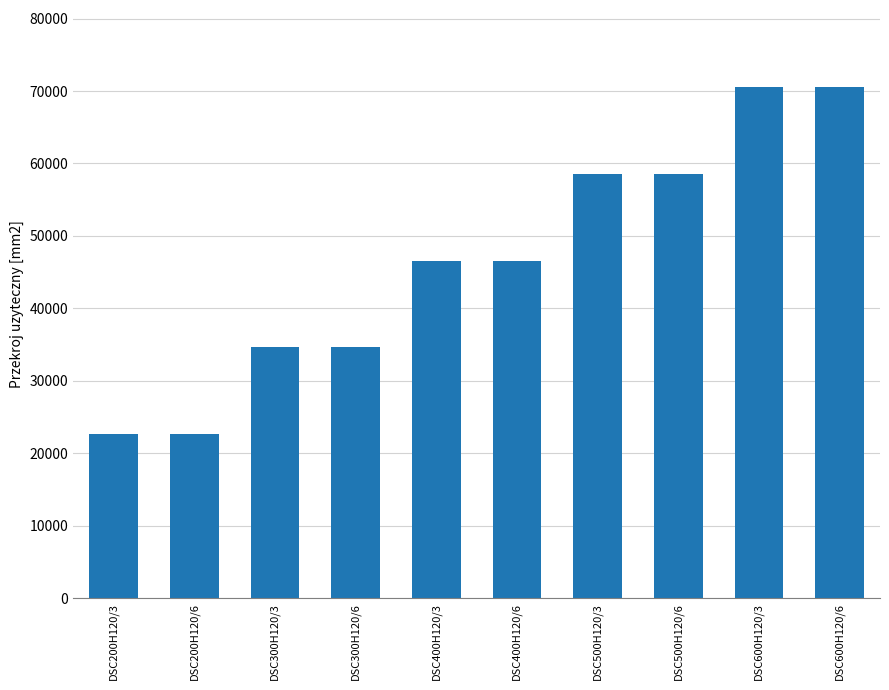

What is the change in value from DSC200H120/6 to DSC400H120/3?

+24000